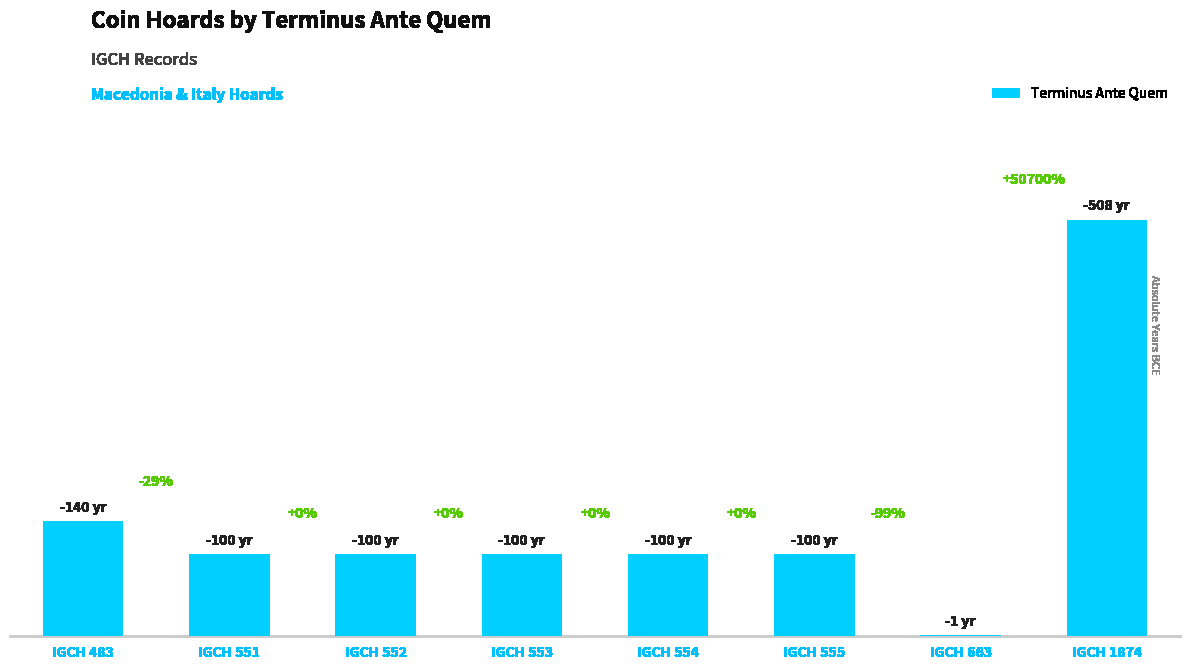

The value at IGCH 663 is 1. True or false?

False